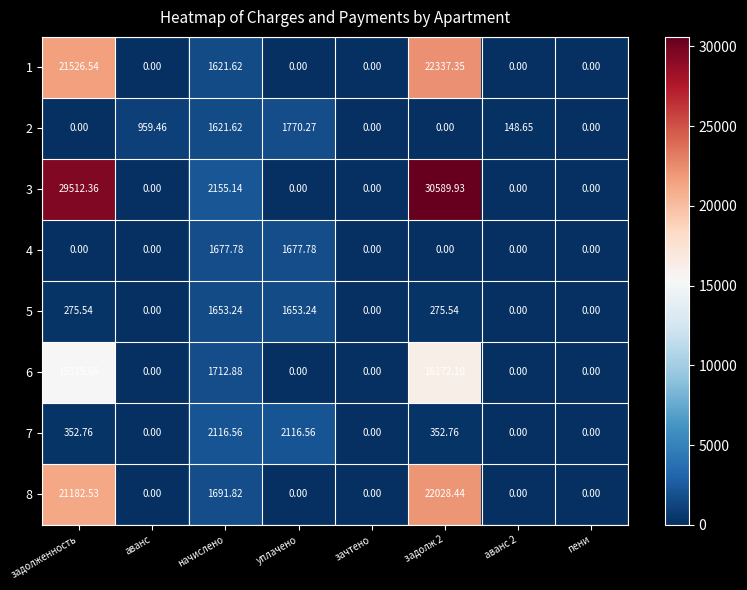

Where is 3 nearest to the value 15294?

начислено